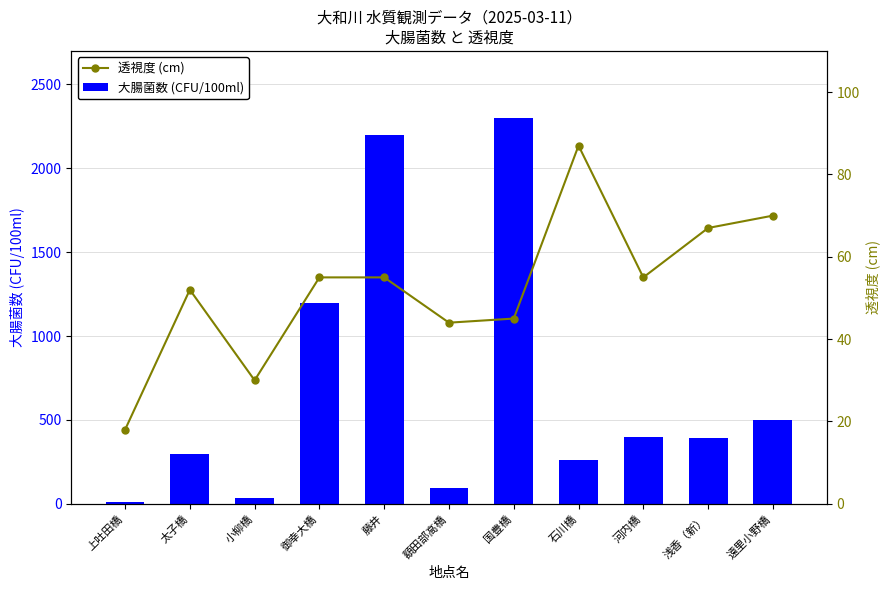

What is the total value across all series at 太子橋?

352